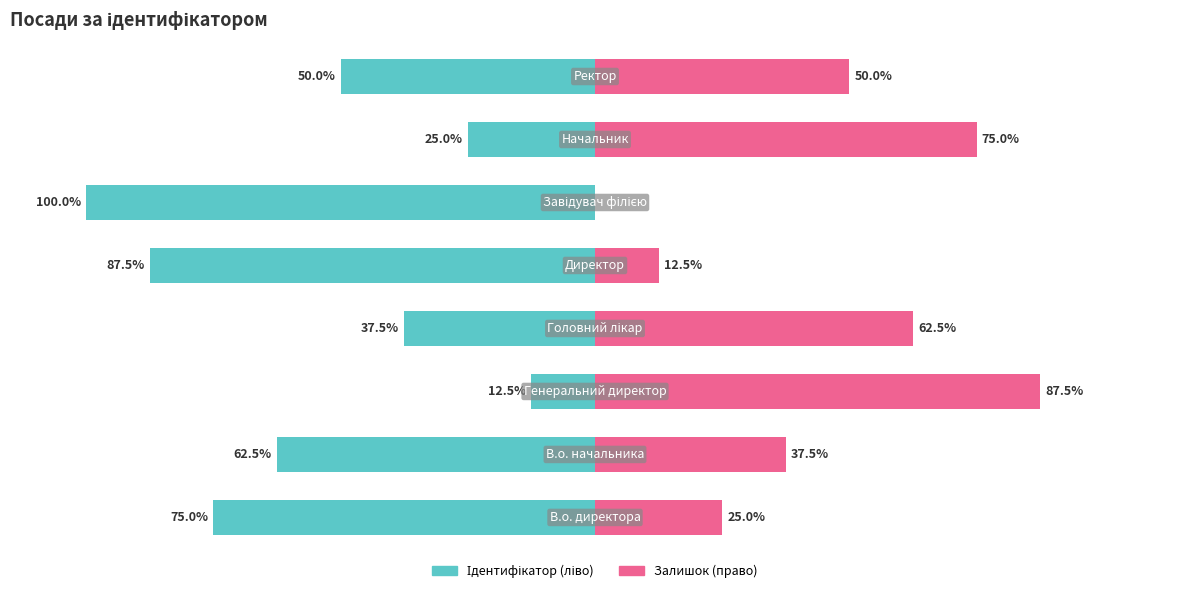

Which series has the largest range (max minus min)?

Ідентифікатор (ліво)